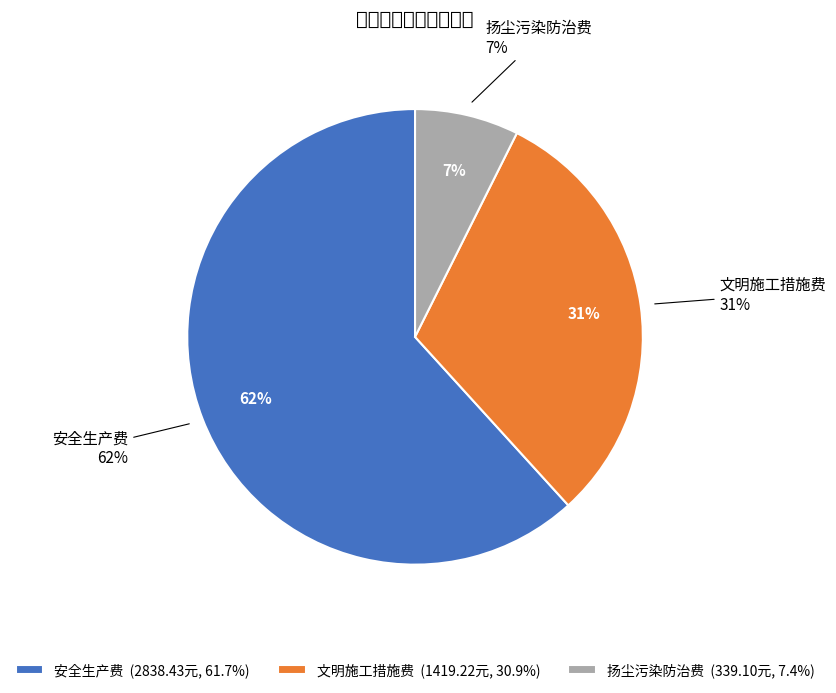

Is there any slice that represents more than half of the pie?

Yes